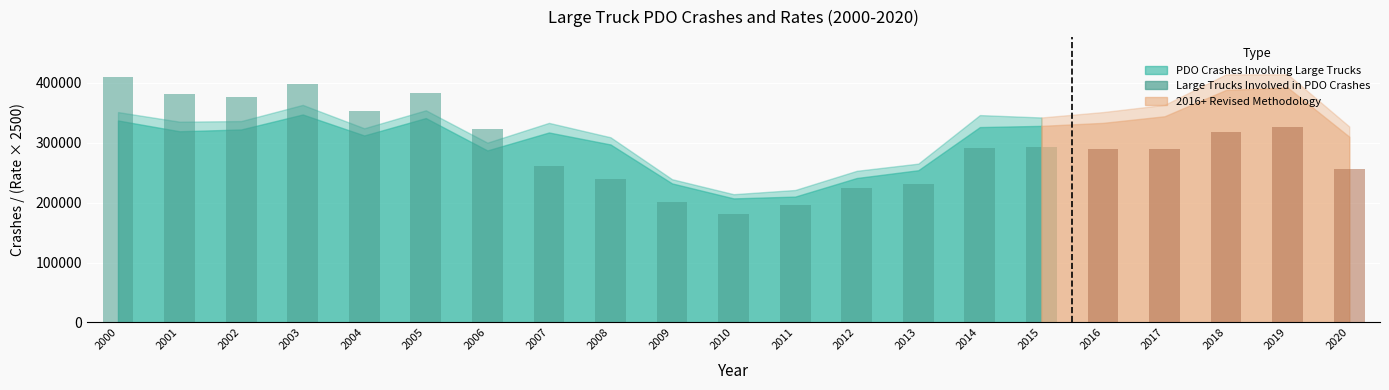

Read the value at 2014.

291500